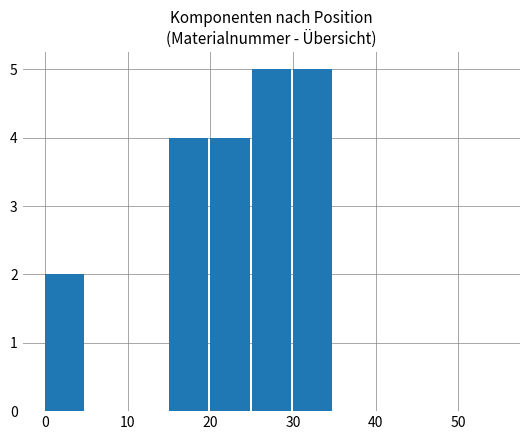

Does the chart contain stacked bars?

No